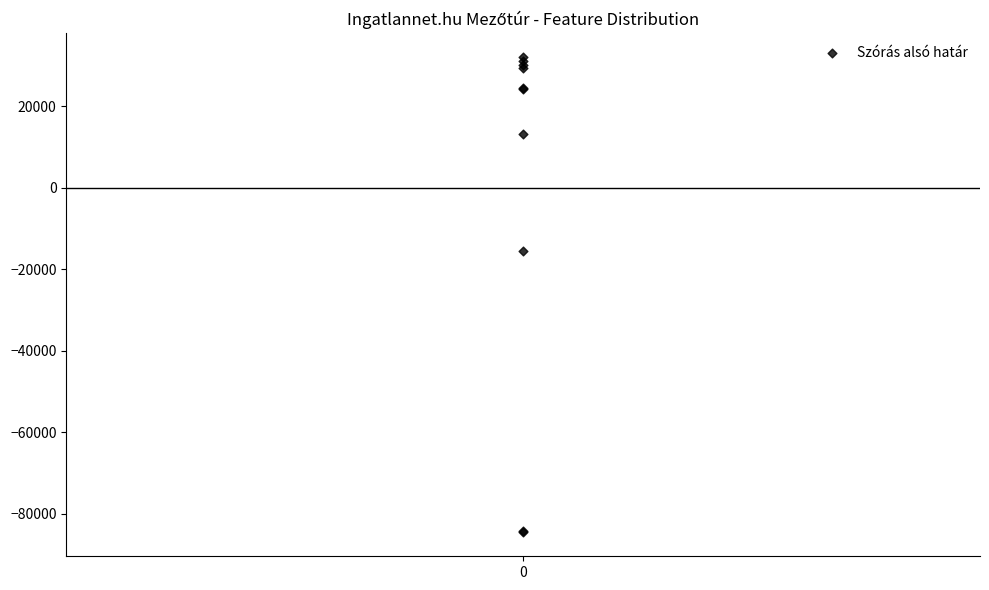

What Y value in the scatter plot is closest to -26250?

-15460.2